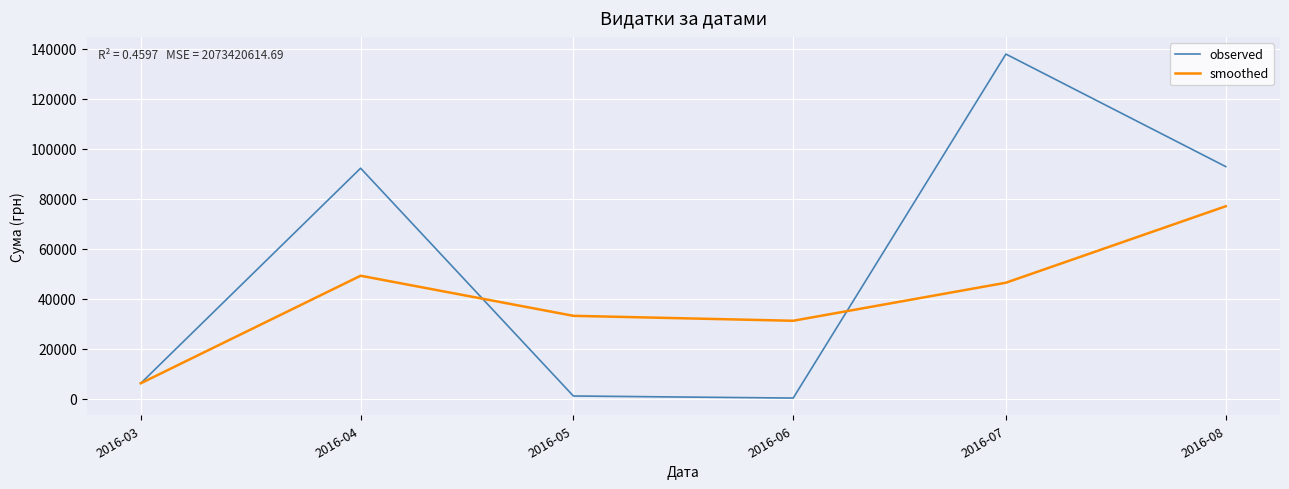

Is this an area chart (filled region under the line)?

No